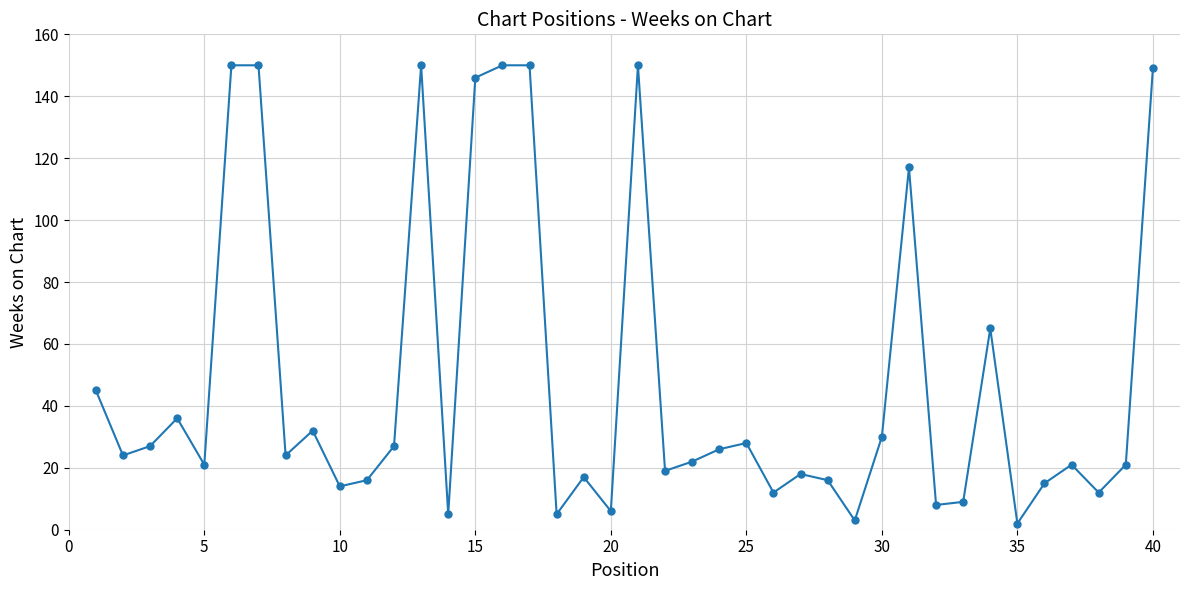

How many points are lower than both their immediate neighbors (excluding endpoints)?

13